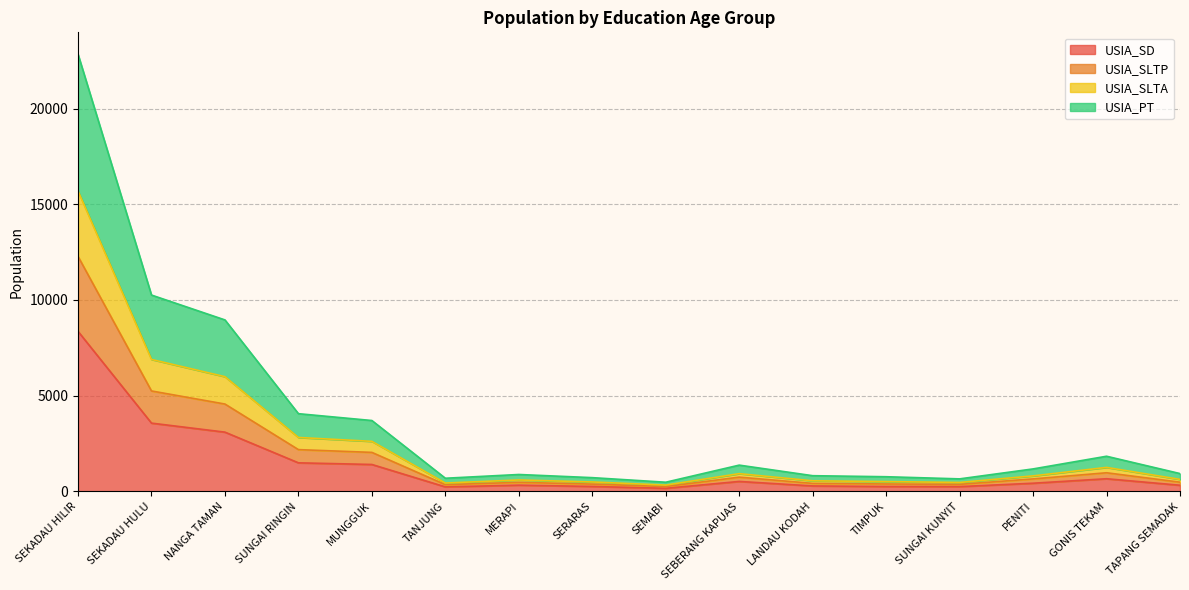

What is the difference between the USIA_SD values at SEKADAU HILIR and GONIS TEKAM?

7699